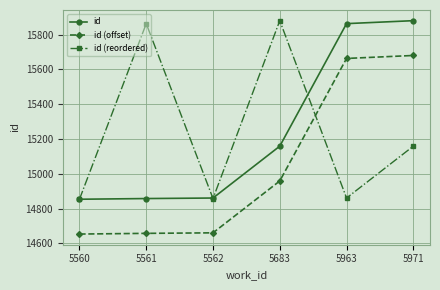

At how many categories does at least one series exceed 15351?

4